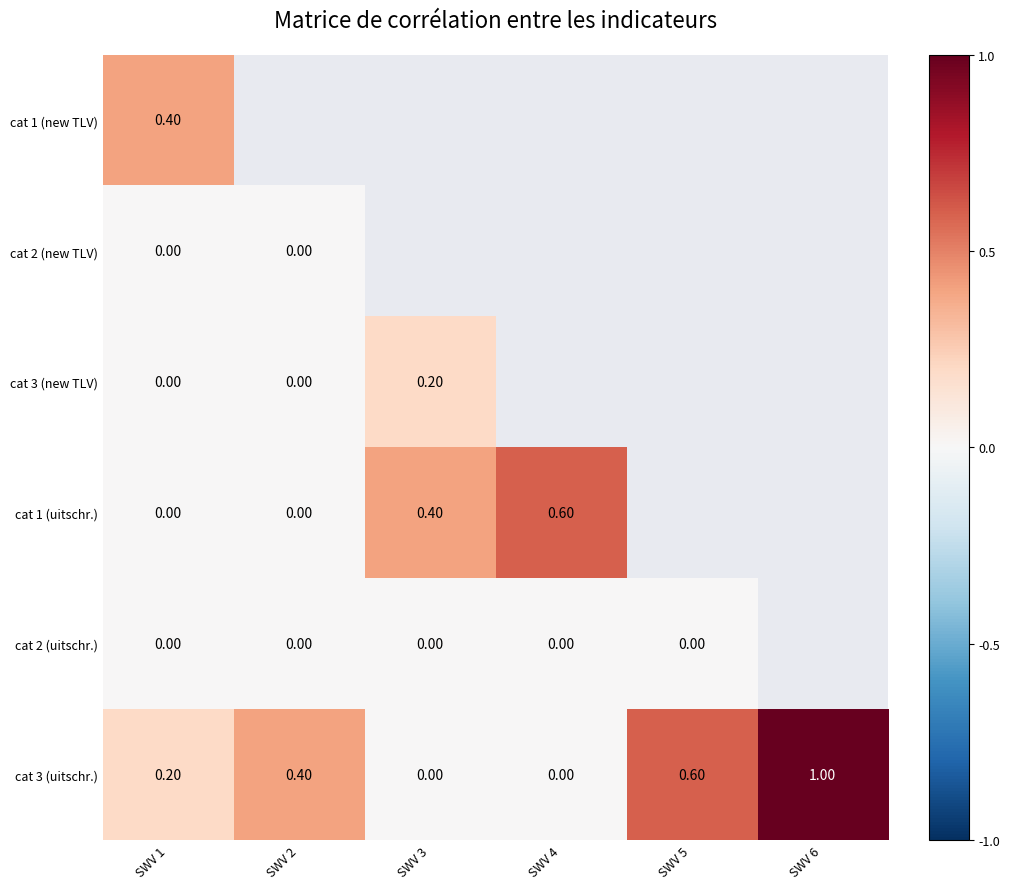

The value of cat 3 (new TLV) at SWV 3 is 0.2. True or false?

True